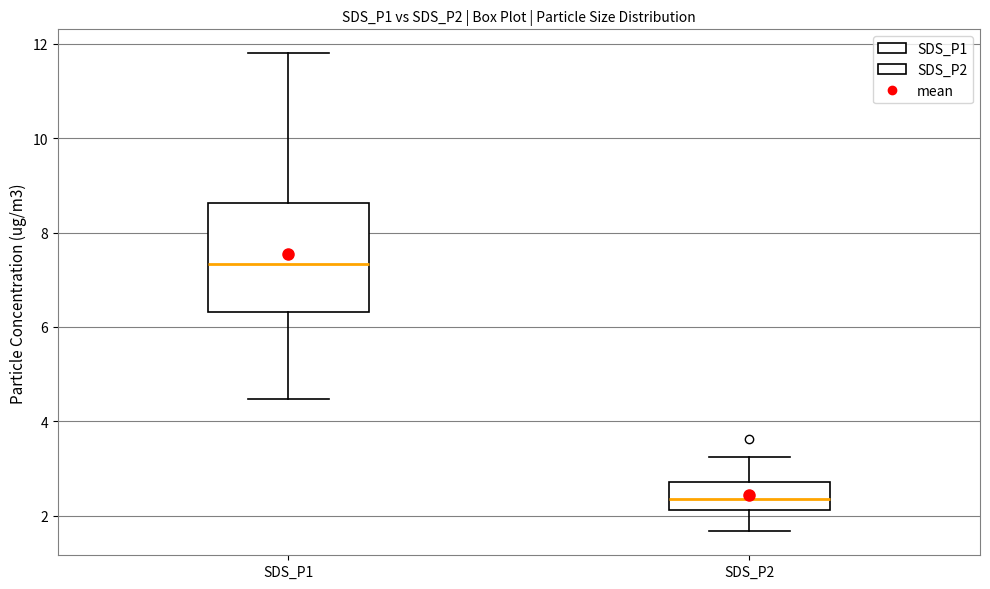

Reading left to right, read every box against the y-axis: the position of its median line, the range the box covers, and the ends of its whiskers. The values are not printed on the chart, so give them approximately, as read against the axis.

SDS_P1: median 7.4, box 6.4 to 8.6, whiskers 4.4 to 11.8
SDS_P2: median 2.4, box 2.2 to 2.8, whiskers 1.6 to 3.2